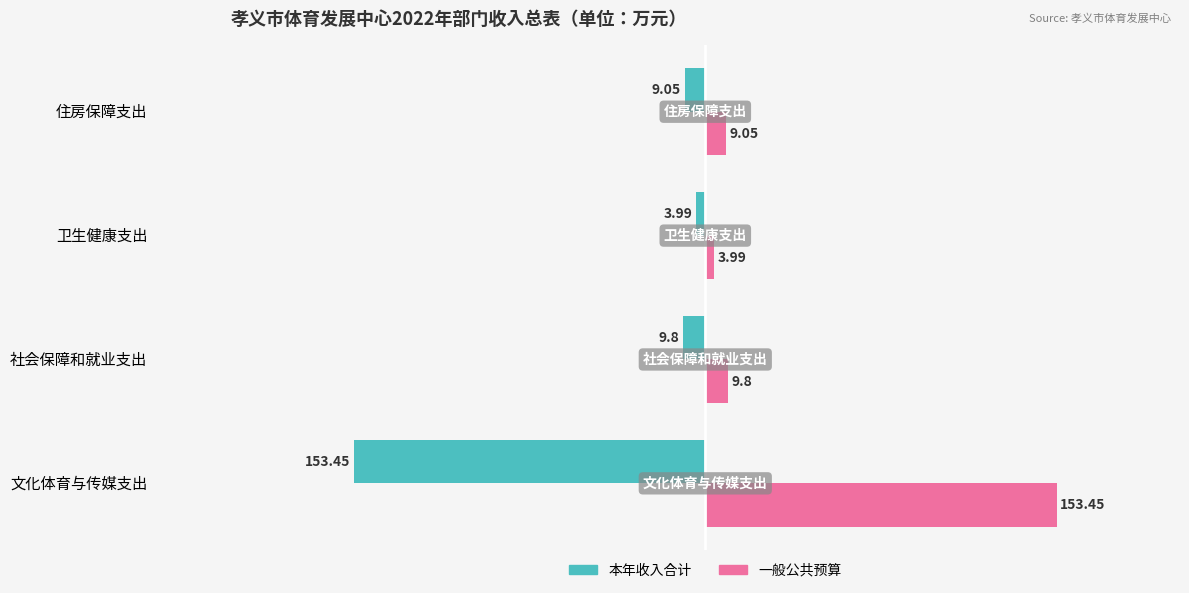

List the labels in order of 一般公共预算 value, smallest first.

卫生健康支出, 住房保障支出, 社会保障和就业支出, 文化体育与传媒支出